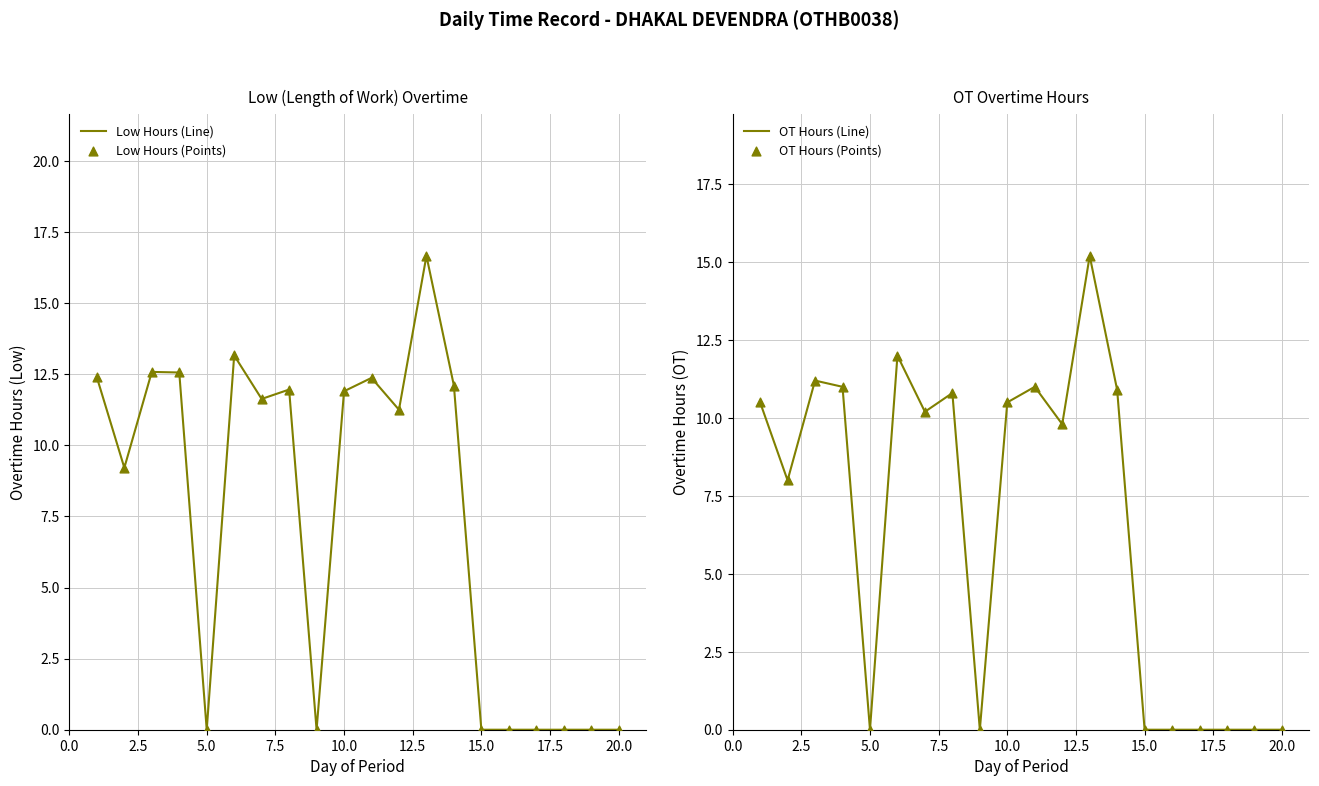

What are all the series names shown in the legend?

Low Hours (Line), Low Hours (Points), OT Hours (Line), OT Hours (Points)